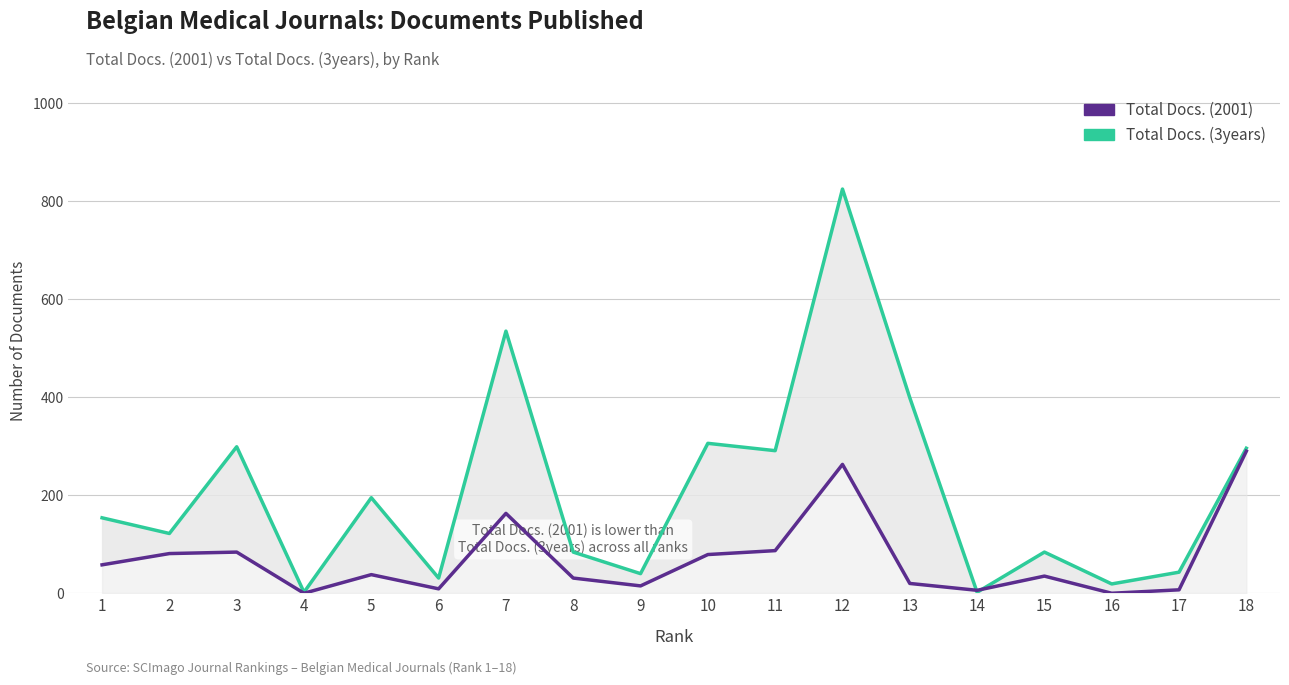

What is the approximate value of Total Docs. (2001) at 12, to the nearest 50?

250